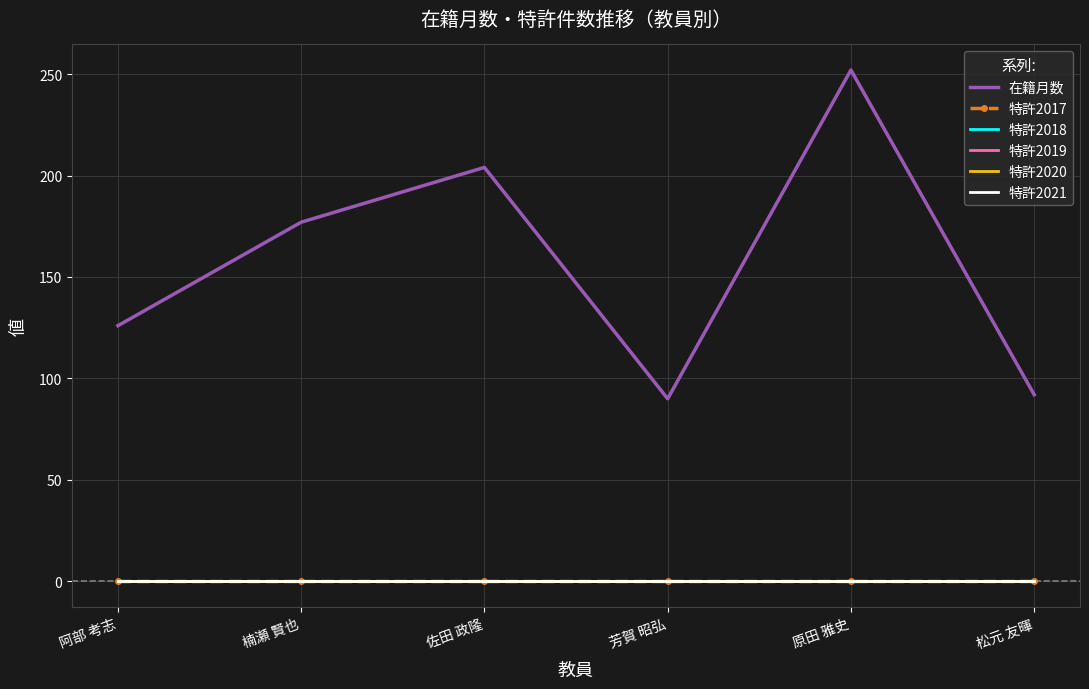

True or false: 特許2021 has more than 0 interior local peaks.

False